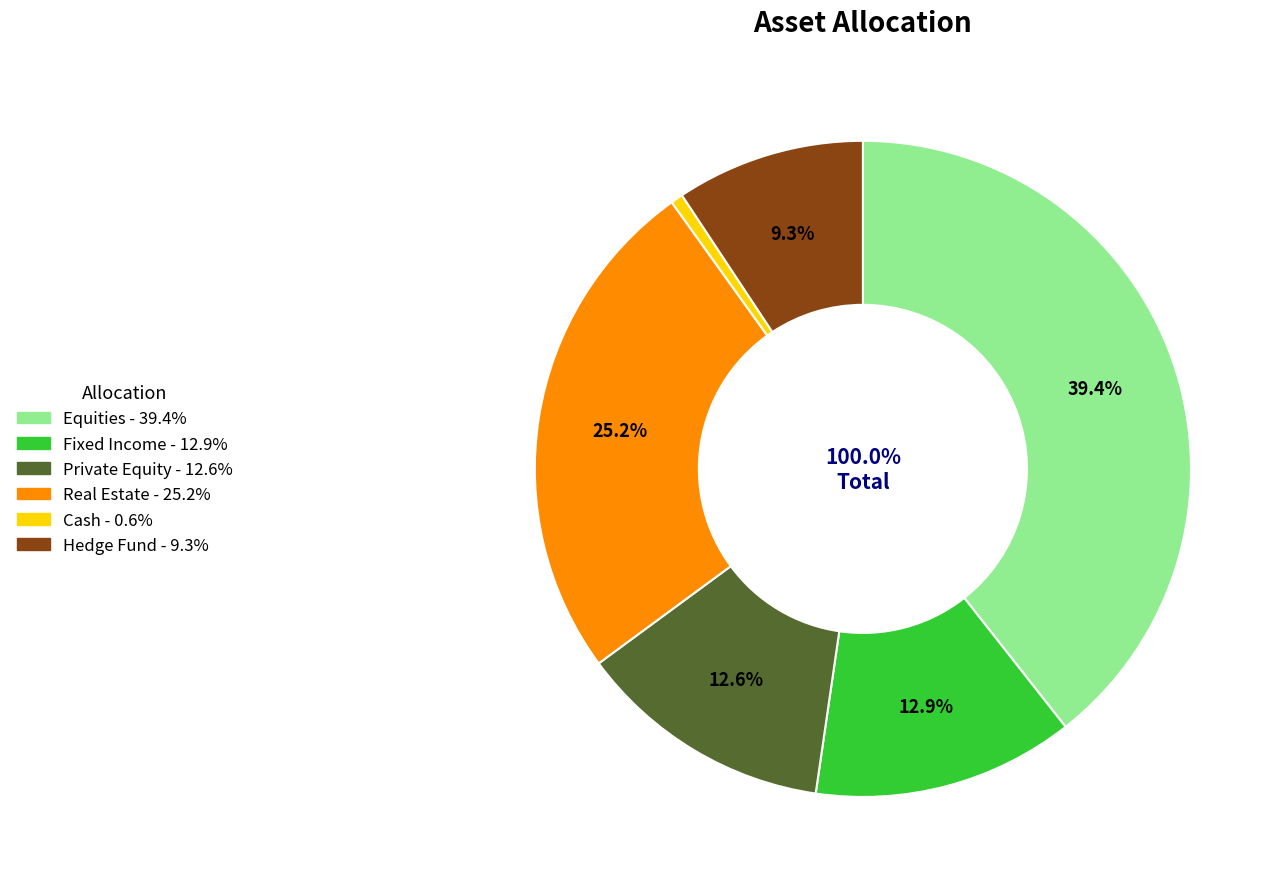

Is it true that Cash is 1% of the pie?

True